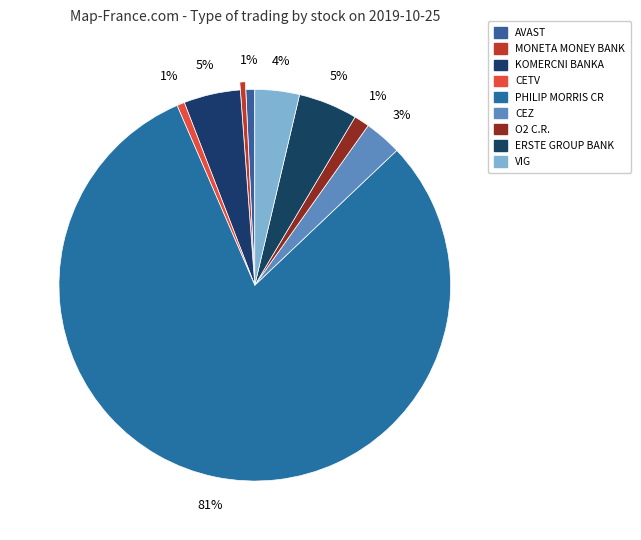

To the nearest percent, what portion does CETV represent?

1%